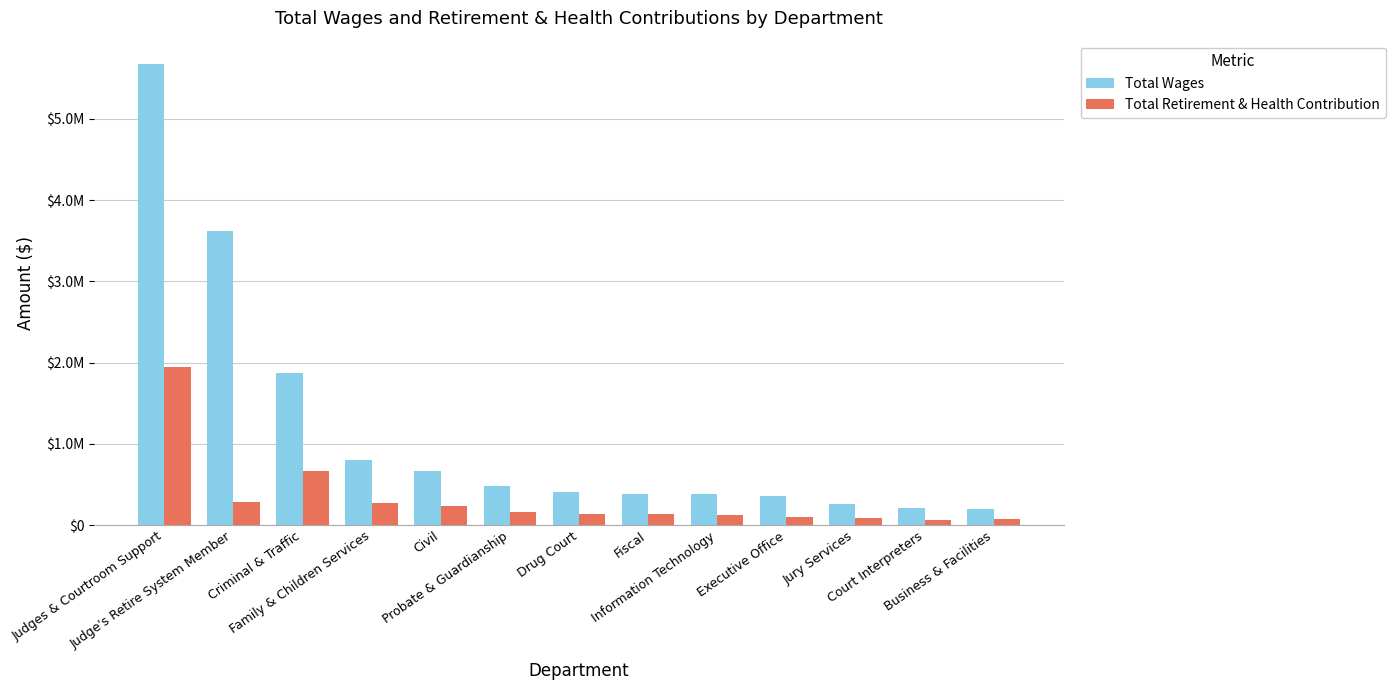

Which category has the lowest value across all series?

Court Interpreters